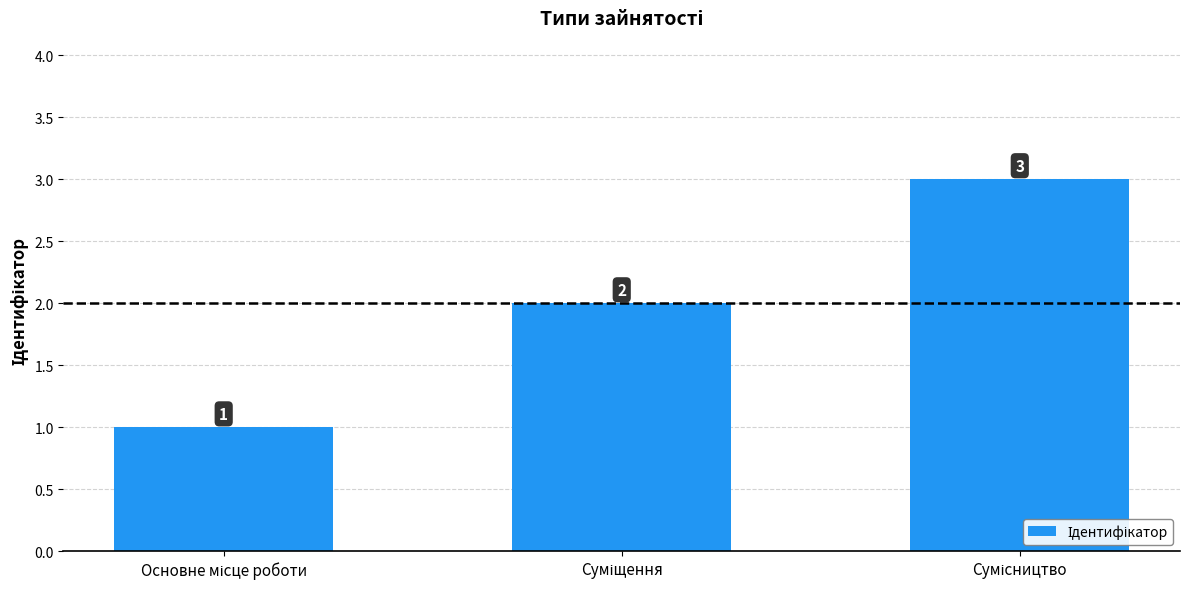

Count the number of data series in this chart.

1